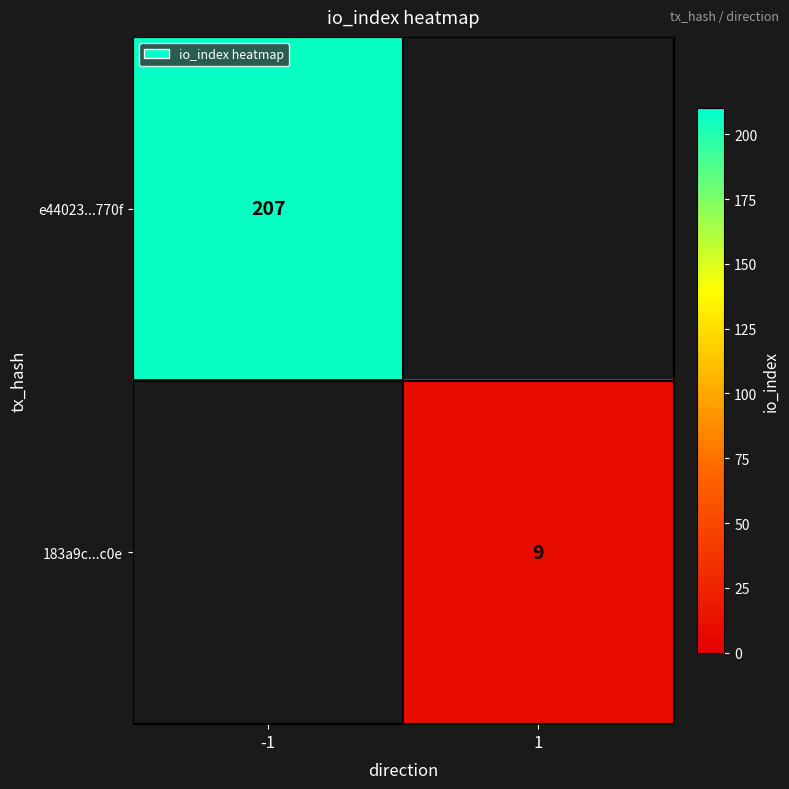

Is it true that 183a9c...c0e equals 4.2 at 1?

False